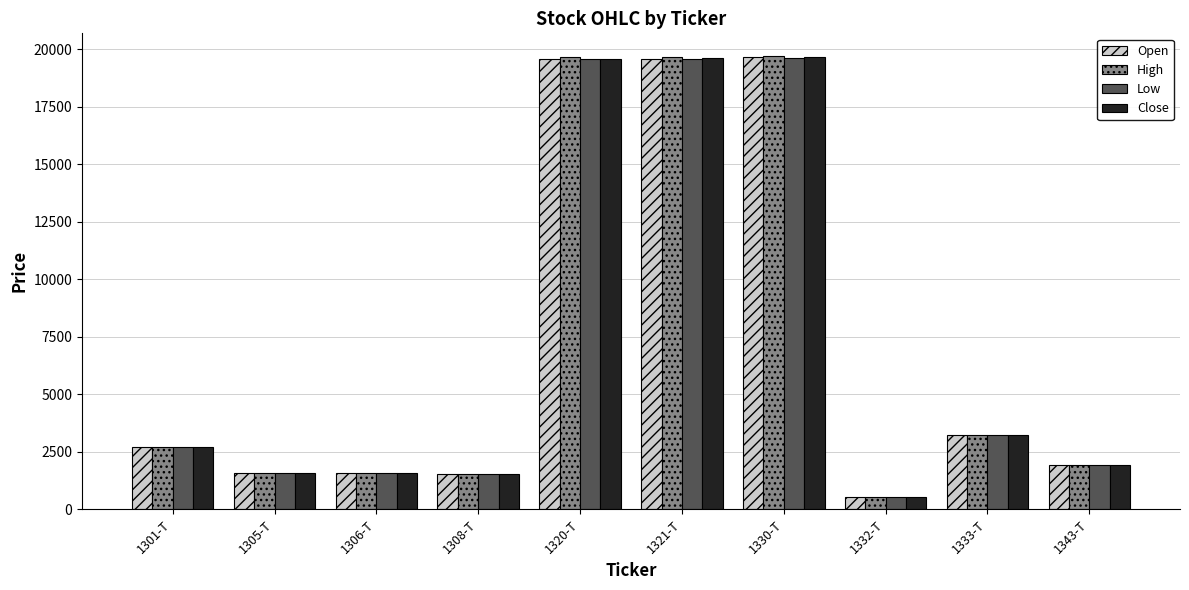

What is the smallest value displayed?

537